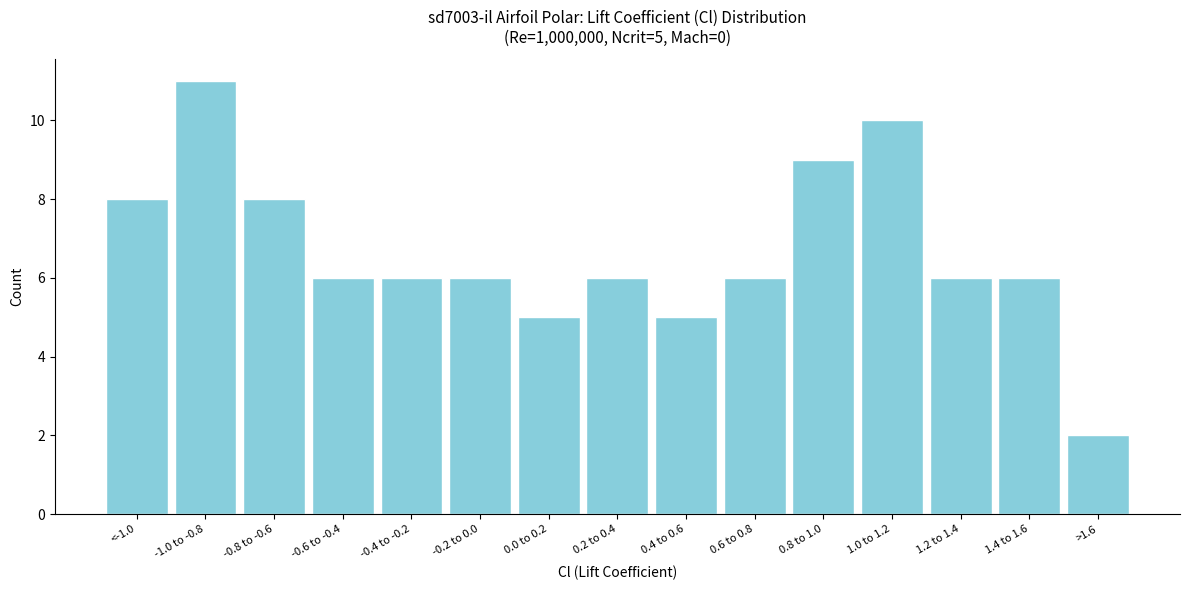

Reading left to right, what are all the values shown in this chart?

8	11	8	6	6	6	5	6	5	6	9	10	6	6	2